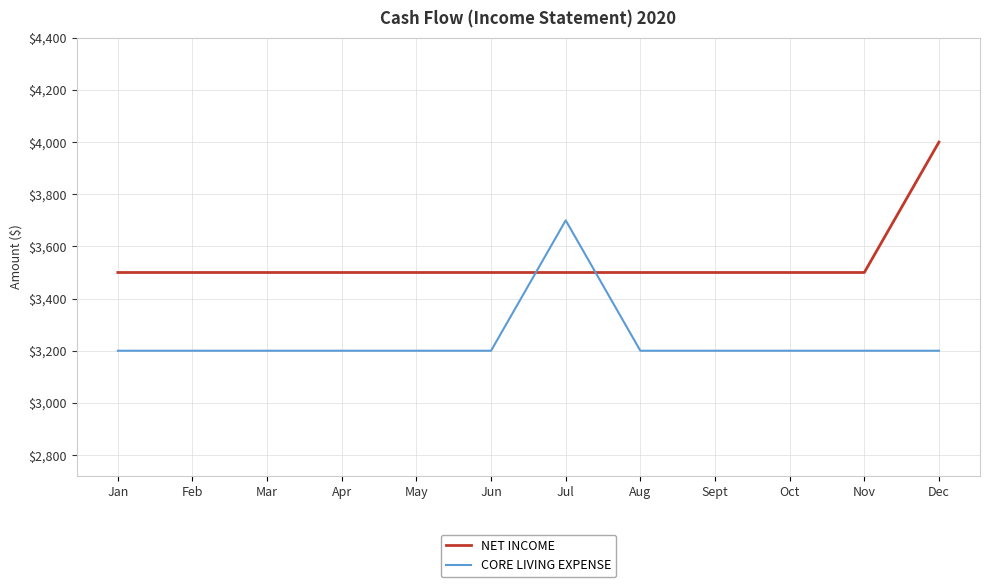

What is the minimum value shown in the chart?

3200